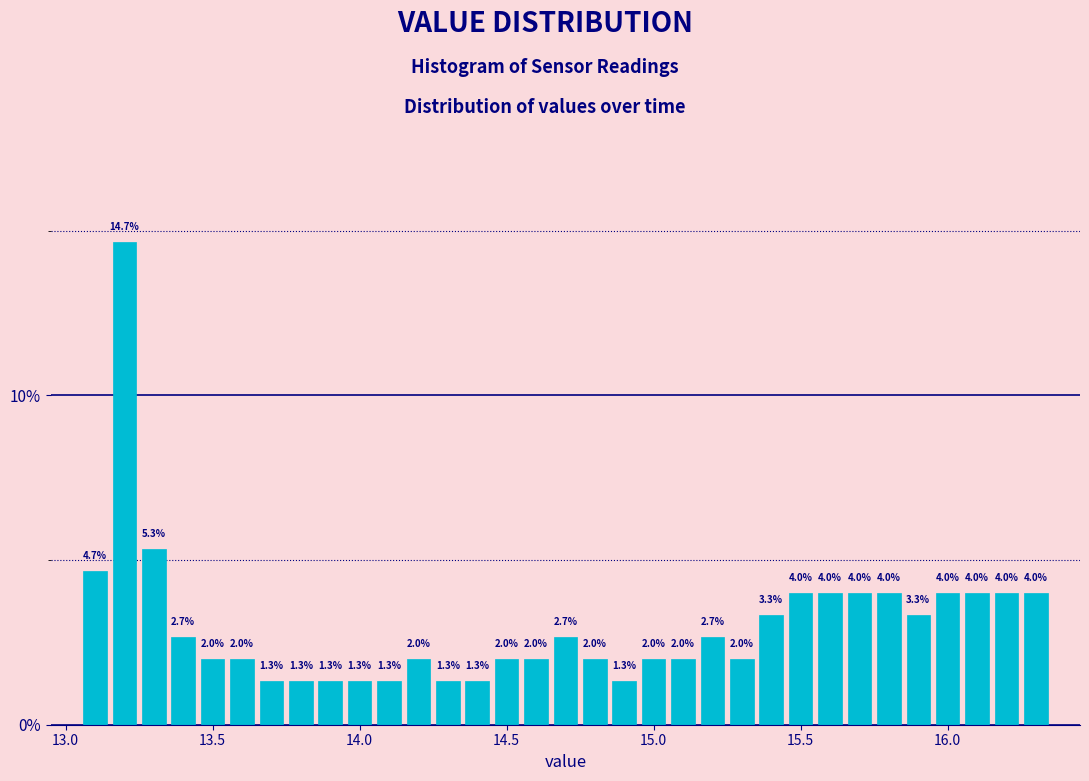

Read against the x-axis, roughly where is the centre of the tallest bar?

13.20